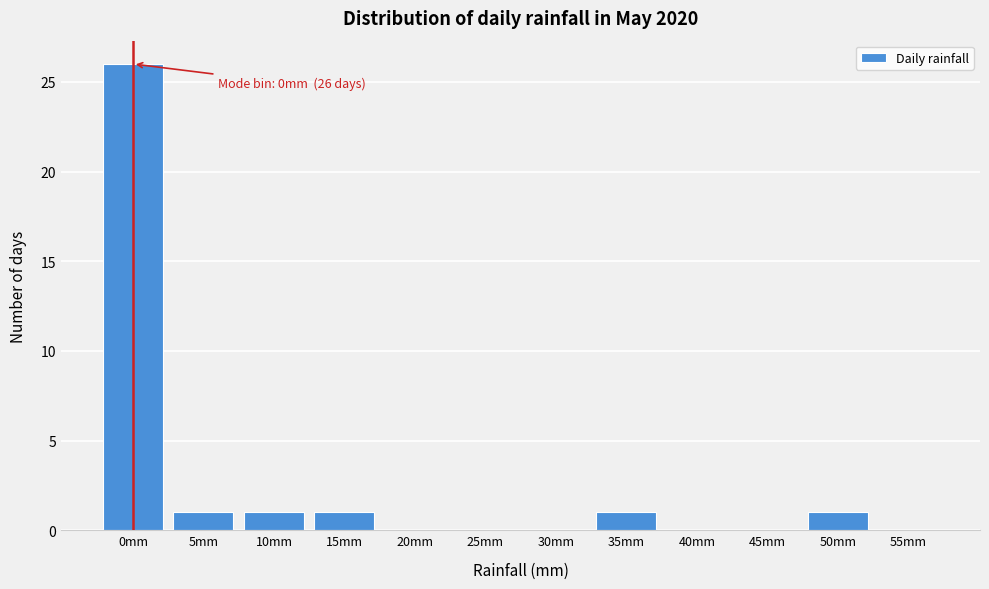

Reading right to left, what are all the values shown in this chart?

55mm=0	50mm=1	45mm=0	40mm=0	35mm=1	30mm=0	25mm=0	20mm=0	15mm=1	10mm=1	5mm=1	0mm=26